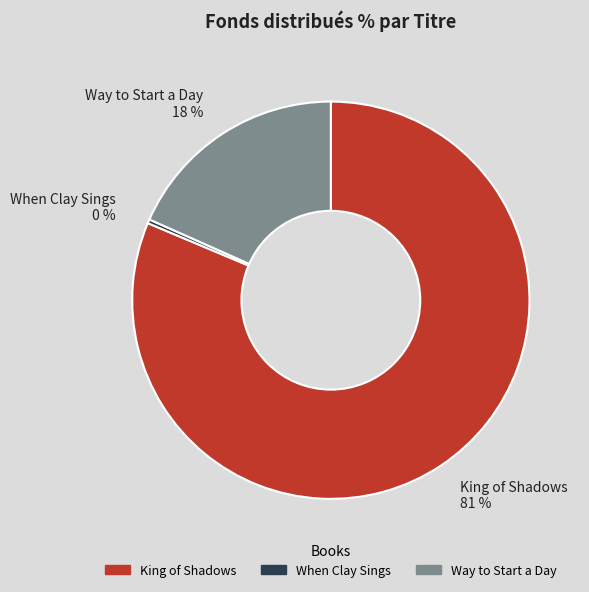

To the nearest percent, what portion does Way to Start a Day represent?

18%